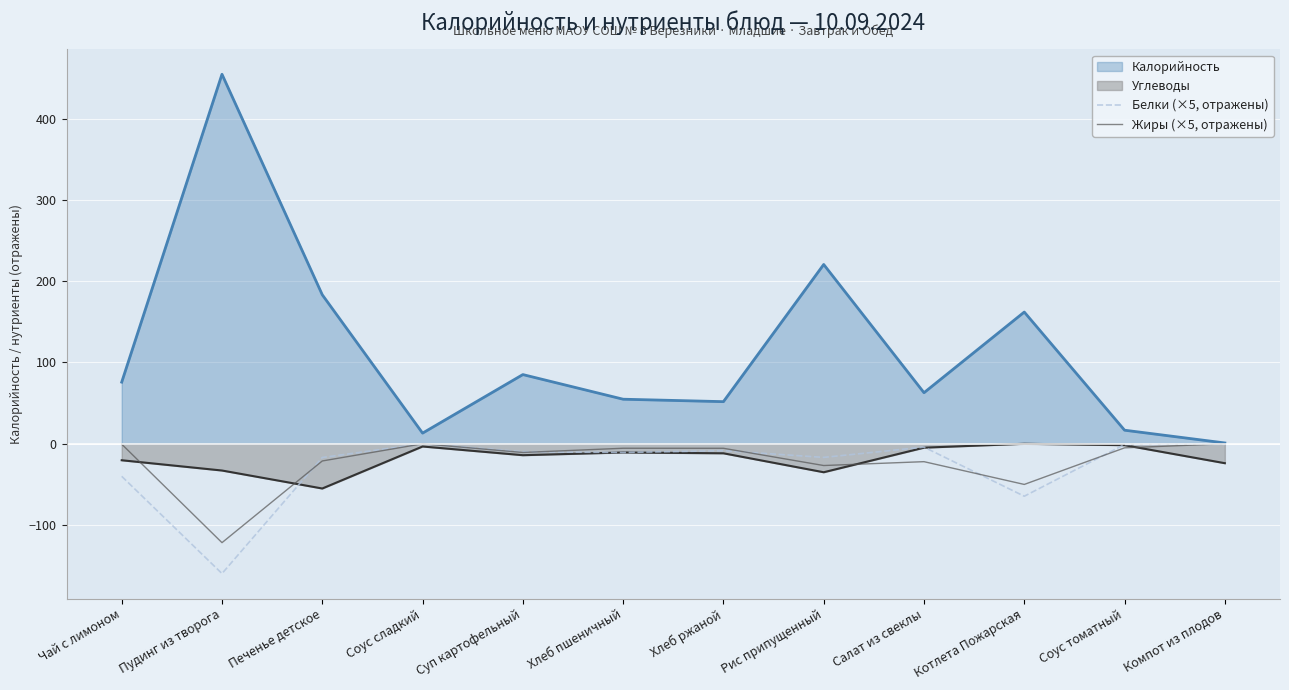

What is the difference between the second highest and second lowest values in the Жиры (×5, отражены) series?

50.0